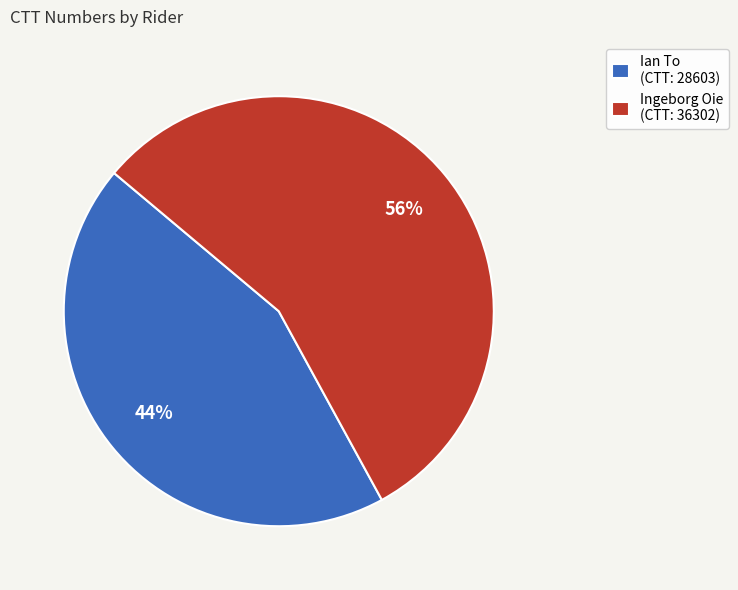

Is it true that Ingeborg Oie is 56% of the pie?

True